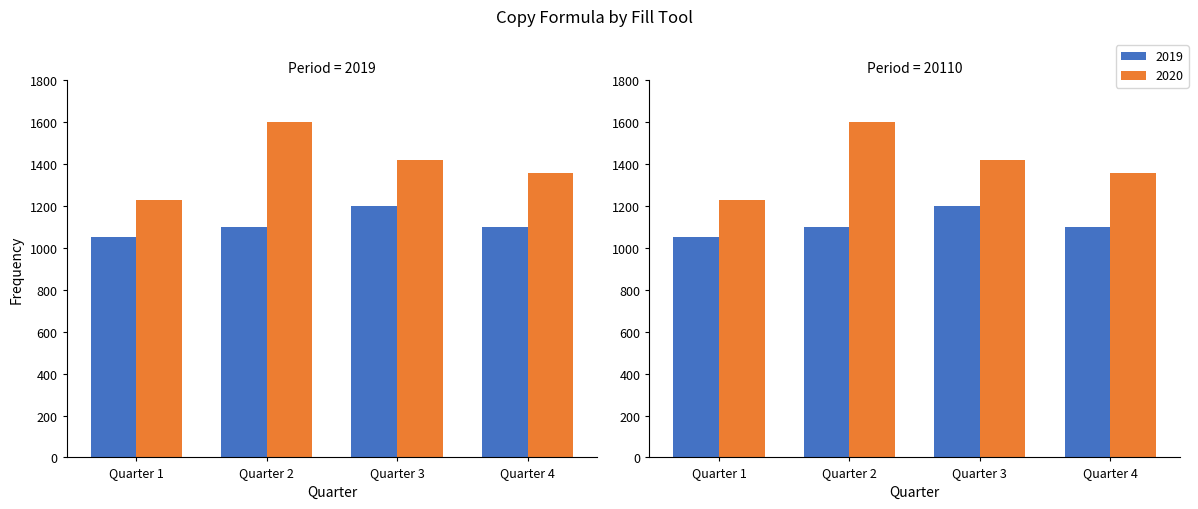

Count the 2020 values in the range 1360 to 1600.

3